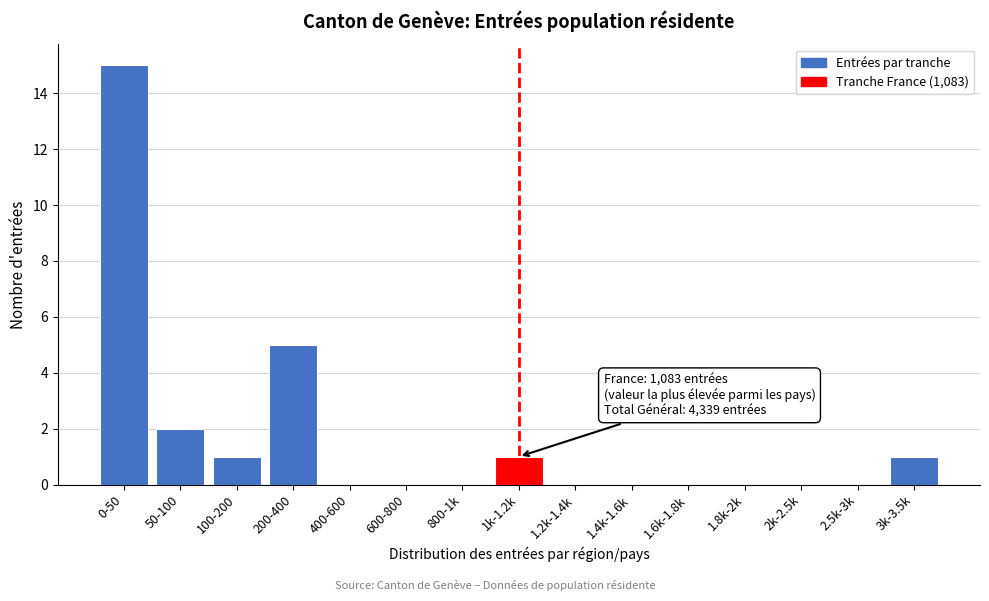

Reading left to right, extract all data points from this chart.

0-50=15	50-100=2	100-200=1	200-400=5	400-600=0	600-800=0	800-1k=0	1k-1.2k=1	1.2k-1.4k=0	1.4k-1.6k=0	1.6k-1.8k=0	1.8k-2k=0	2k-2.5k=0	2.5k-3k=0	3k-3.5k=1